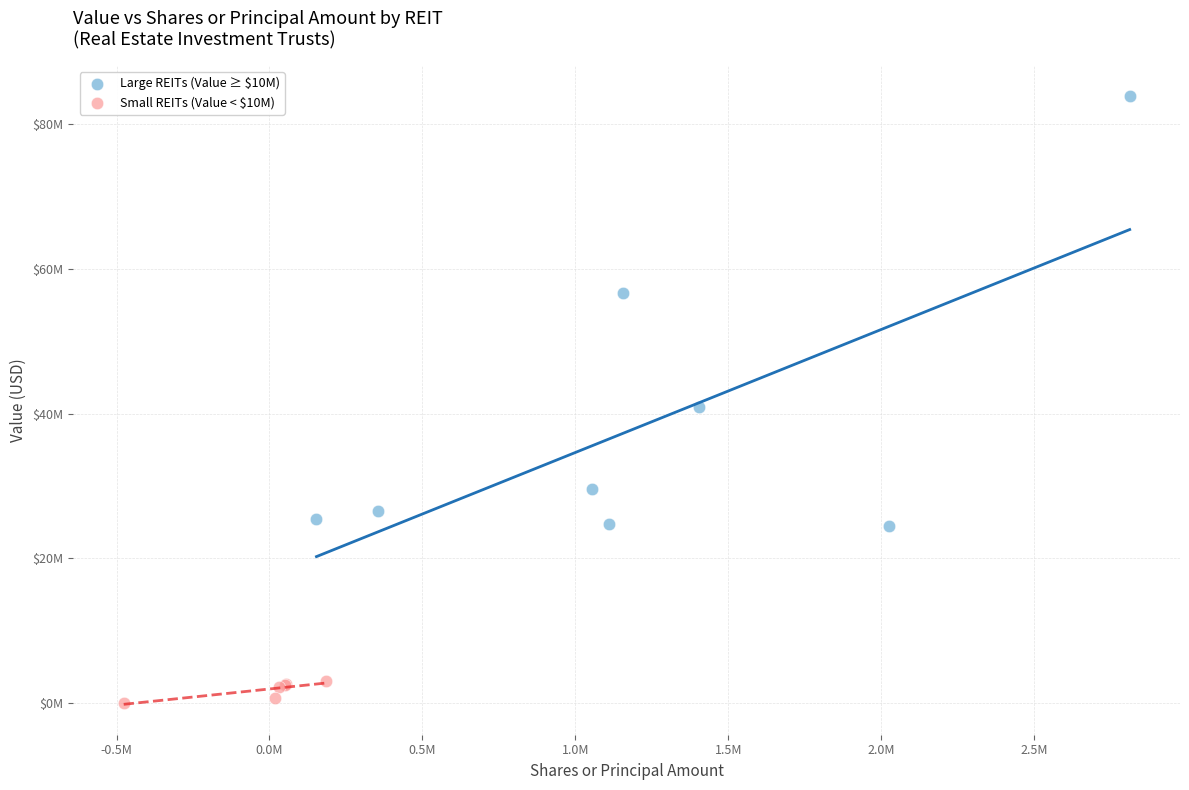

Which series reaches the minimum Y coordinate?

Small REITs (Value < $10M)